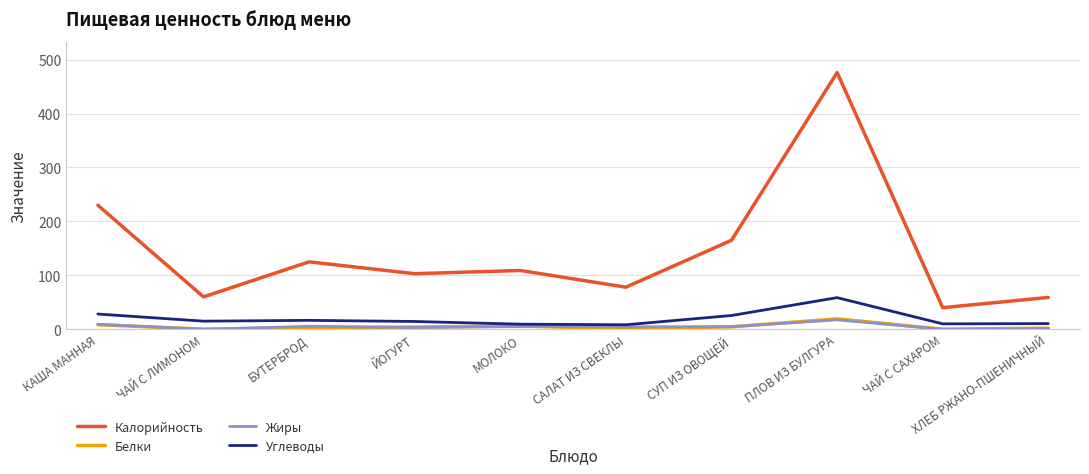

Which category has the highest value in the Калорийность series?

ПЛОВ ИЗ БУЛГУРА